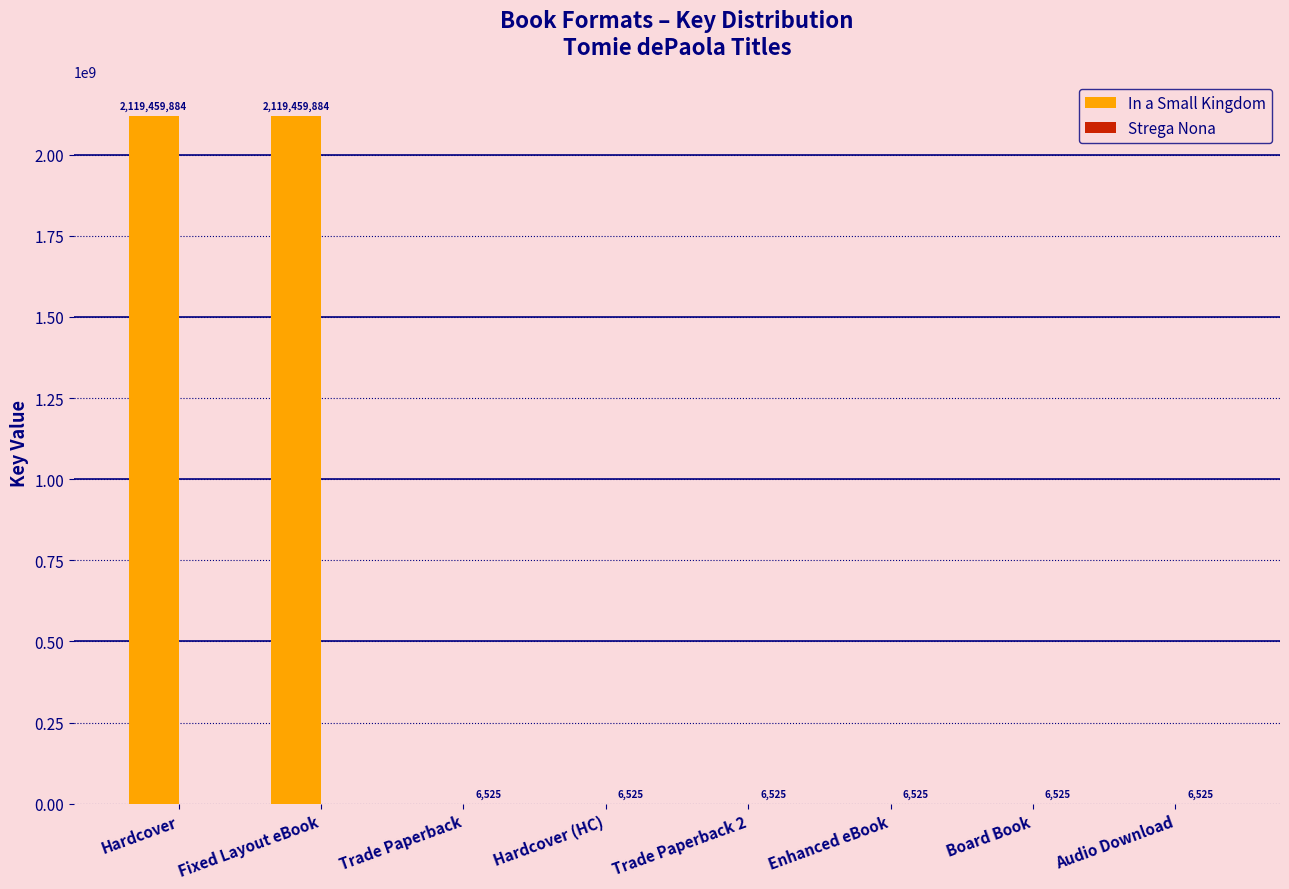

How many data points in In a Small Kingdom are above 0?

2